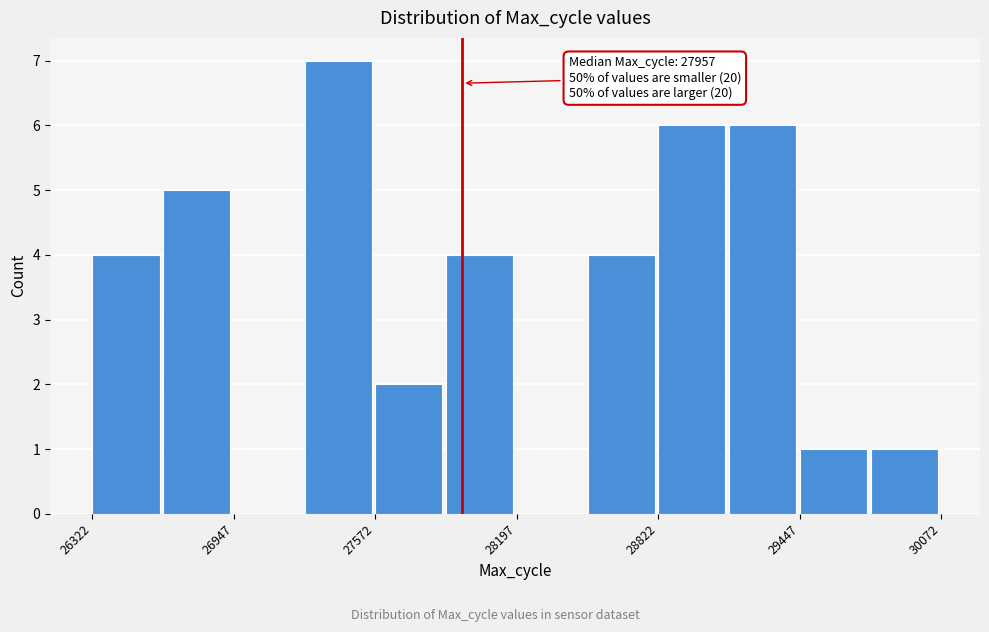

Around what value on the x-axis is the tallest bar? Give the approximate position of its centre, as read against the axis.

27400